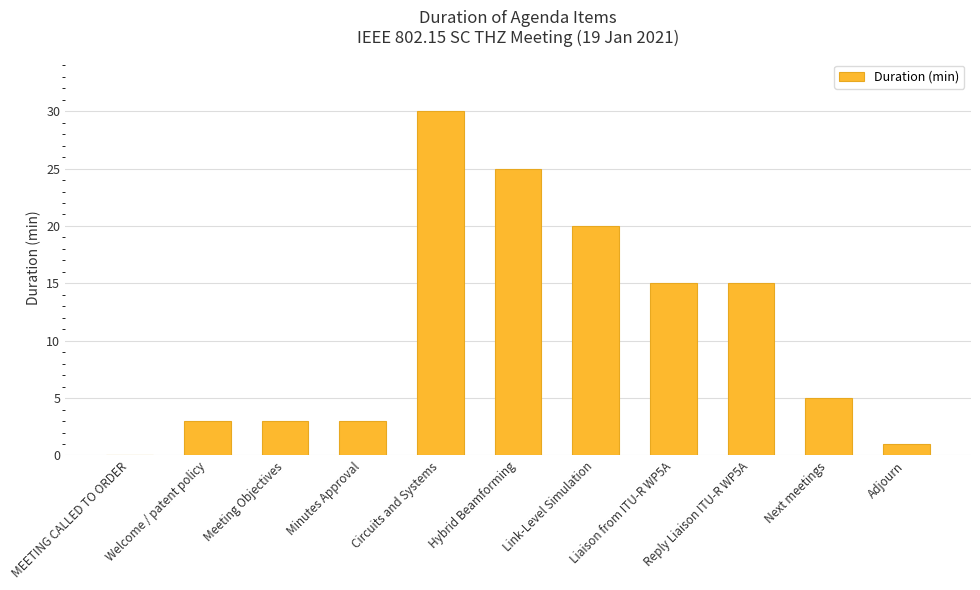

How many categories are shown in the chart?

11